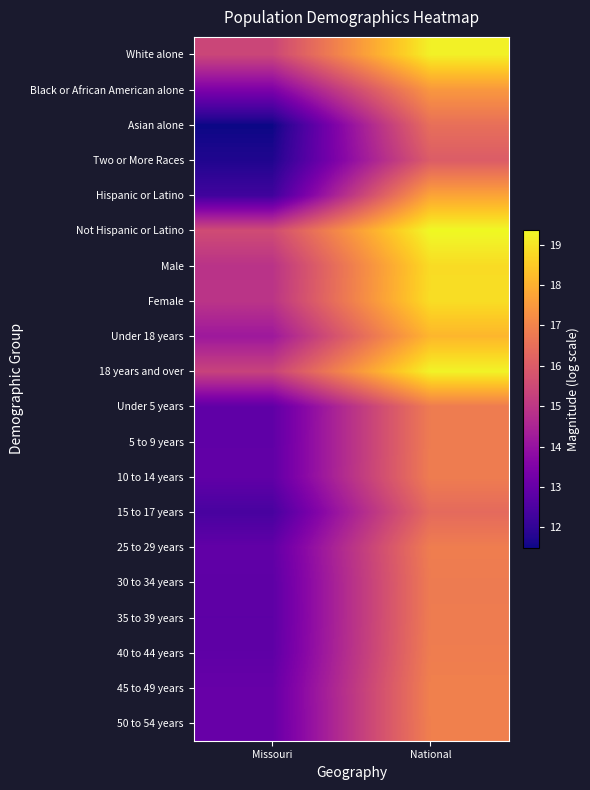

Reading left to right, transcribe all the data shown in this chart.

White alone: Missouri=15.4	National=19.2
Black or African American alone: Missouri=13.4	National=17.5
Asian alone: Missouri=11.5	National=16.5
Two or More Races: Missouri=11.7	National=16.0
Hispanic or Latino: Missouri=12.3	National=17.7
Not Hispanic or Latino: Missouri=15.6	National=19.4
Male: Missouri=14.9	National=18.8
Female: Missouri=14.9	National=18.9
Under 18 years: Missouri=14.2	National=18.1
18 years and over: Missouri=15.3	National=19.3
Under 5 years: Missouri=12.9	National=16.8
5 to 9 years: Missouri=12.9	National=16.8
10 to 14 years: Missouri=12.9	National=16.8
15 to 17 years: Missouri=12.4	National=16.4
25 to 29 years: Missouri=12.9	National=16.9
30 to 34 years: Missouri=12.8	National=16.8
35 to 39 years: Missouri=12.8	National=16.8
40 to 44 years: Missouri=12.8	National=16.9
45 to 49 years: Missouri=13.0	National=16.9
50 to 54 years: Missouri=13.0	National=16.9